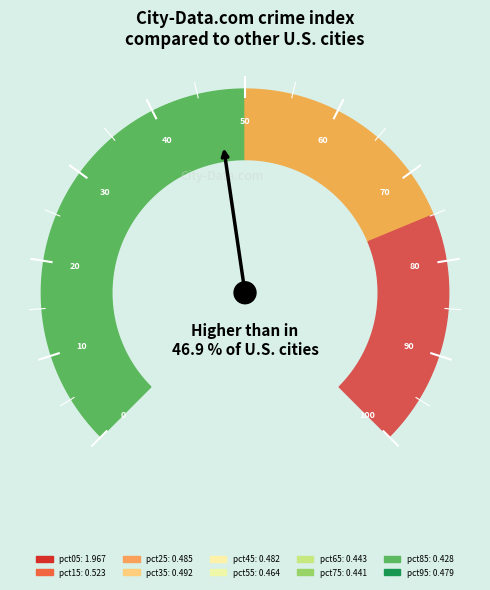

What is the change in value from pct05 to pct35?

-1.5